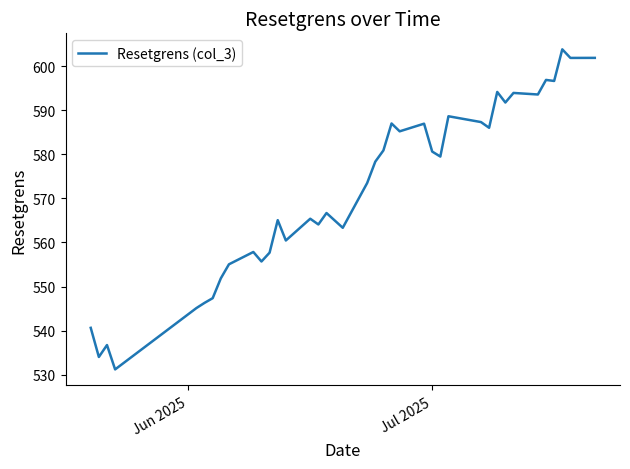

True or false: the data has more than 0 interior local peaks.

True